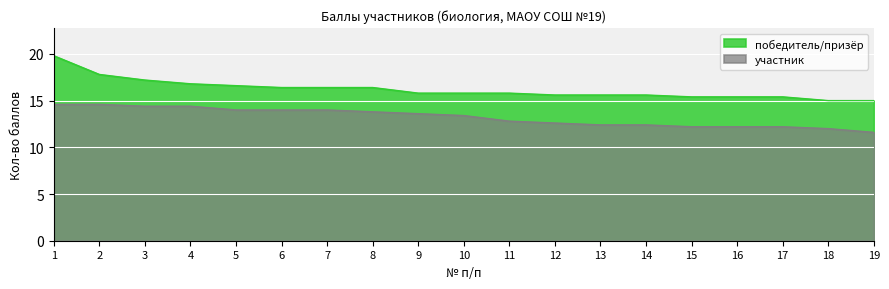

Count the number of data series in this chart.

2